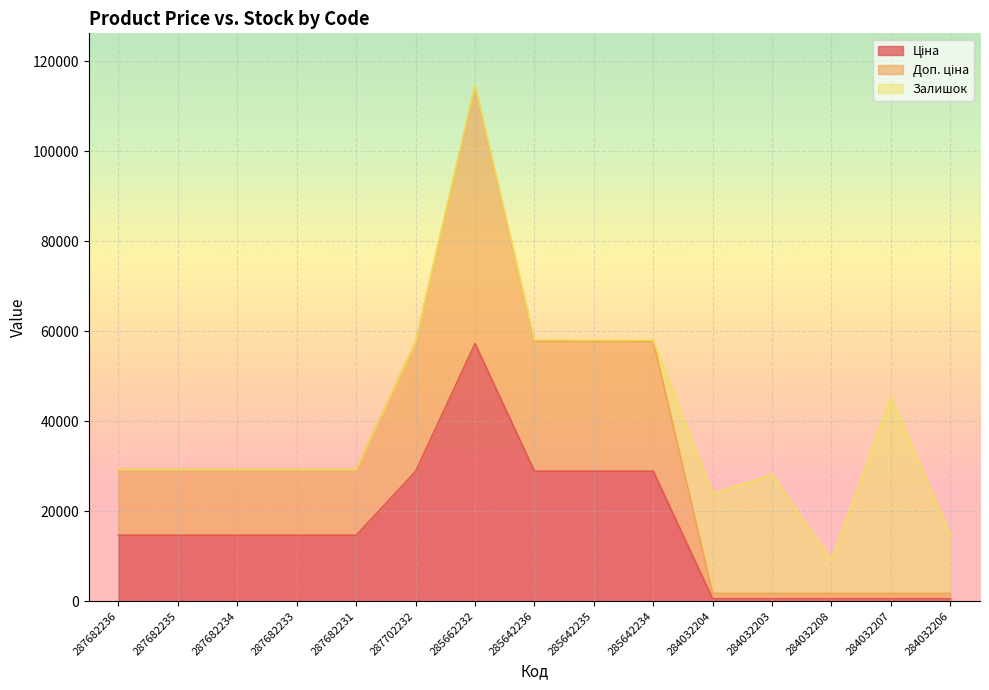

What is the total value across all series at 287682234?

29299.2